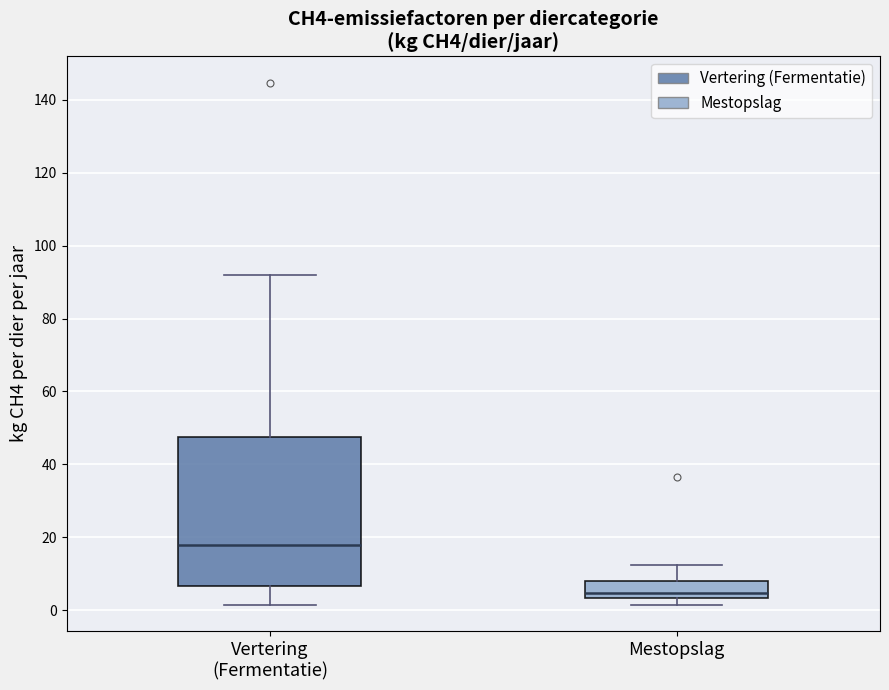

Comparing the boxes themselves (not the whiskers), which one is the tallest?

Vertering (Fermentatie)